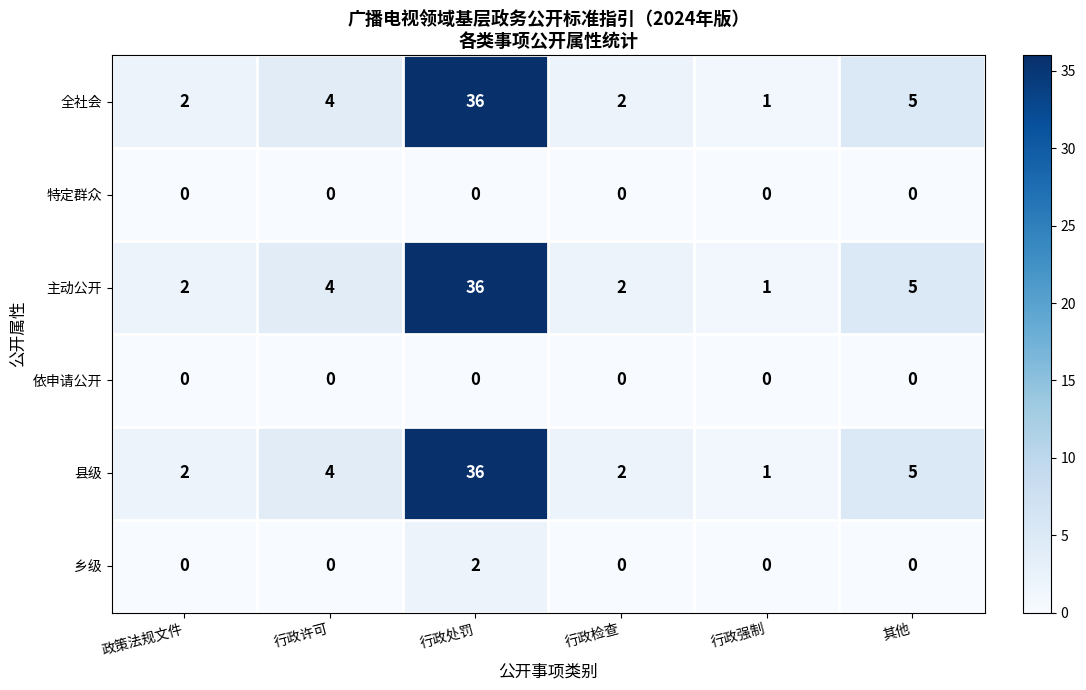

Read the 县级 value at 行政处罚, to the nearest 10.

40